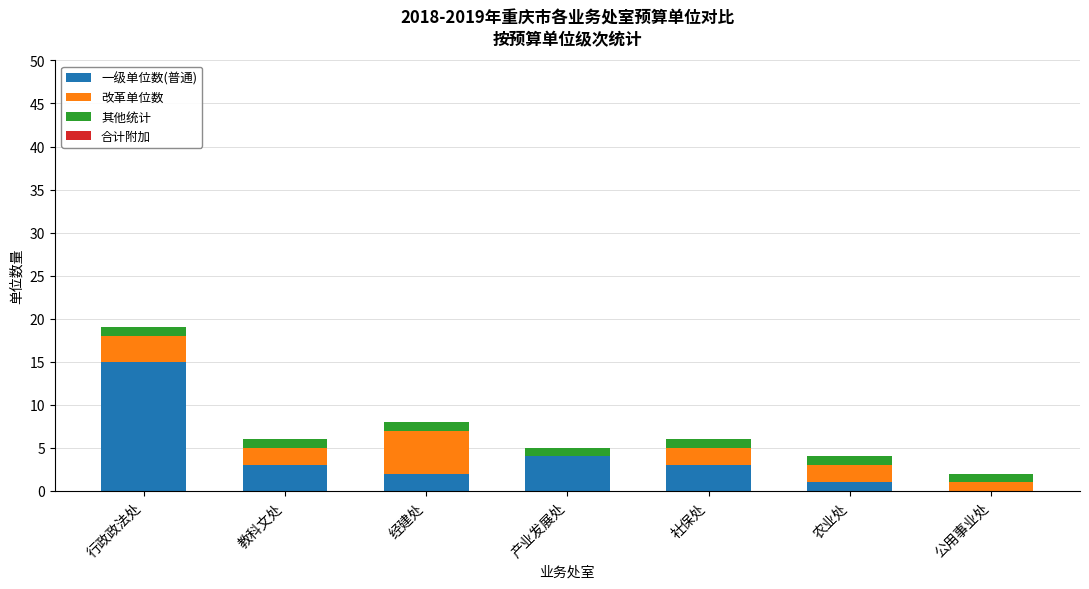

The value of 一级单位数(普通) at 行政政法处 is 5. True or false?

False